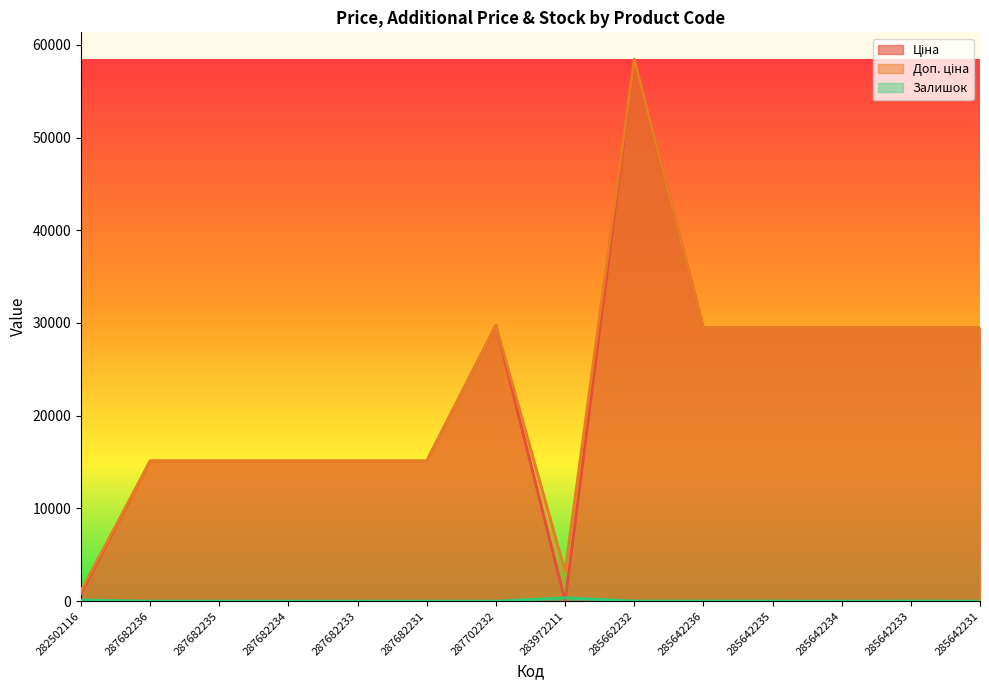

Which category has the lowest value in the Доп. ціна series?

282502116